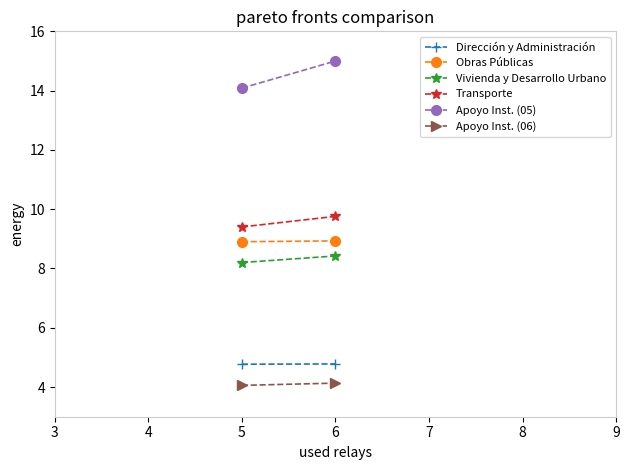

What is the value of the Apoyo Inst. (06) point at the 2nd from the left?

4.1